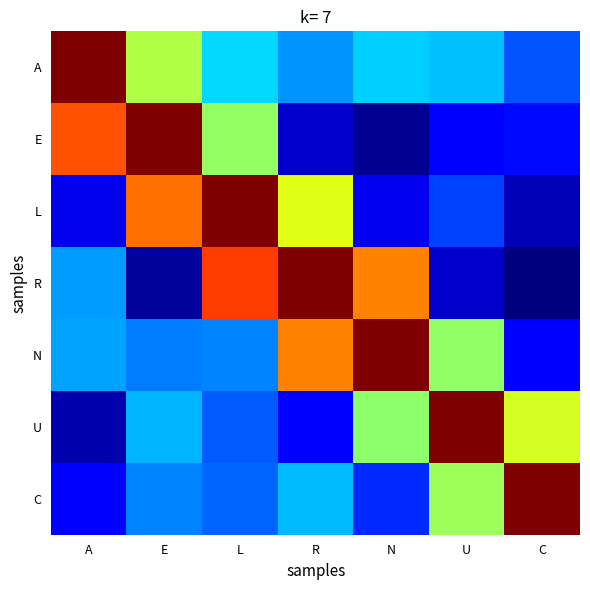

What is the difference between the highest and lowest values at U?

0.9